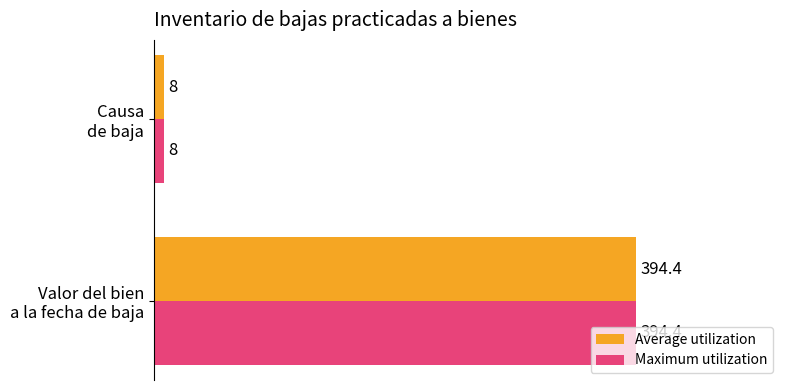

What is the lowest value of the Average utilization series?

8.0